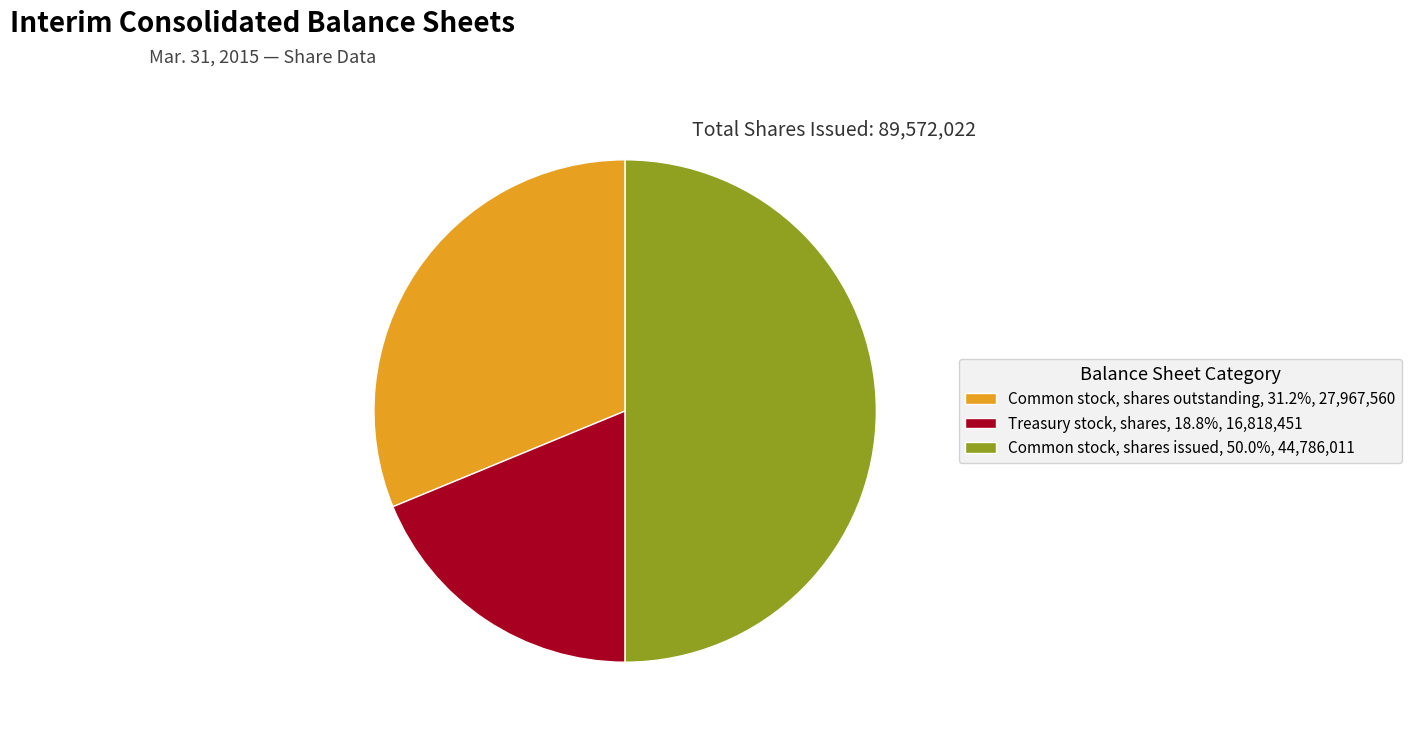

Combined, do Treasury stock, shares, 18.8%, 16,818,451 and Common stock, shares issued, 50.0%, 44,786,011 account for over 50%?

Yes